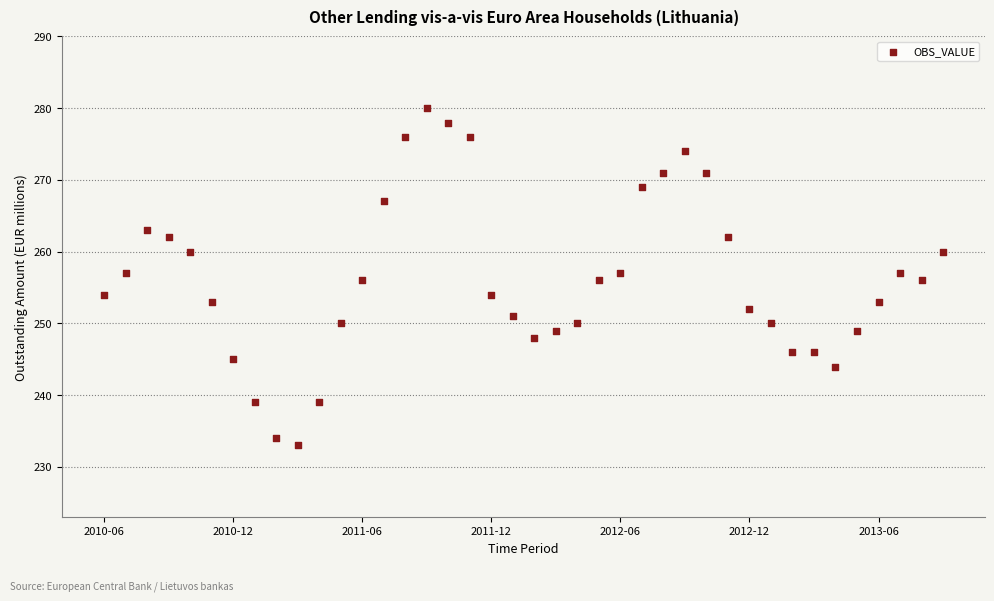

How many data points are displayed?

40